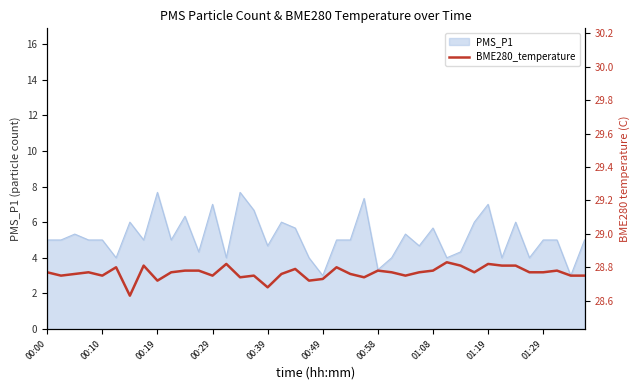

What is the maximum value for PMS_P1?

7.7